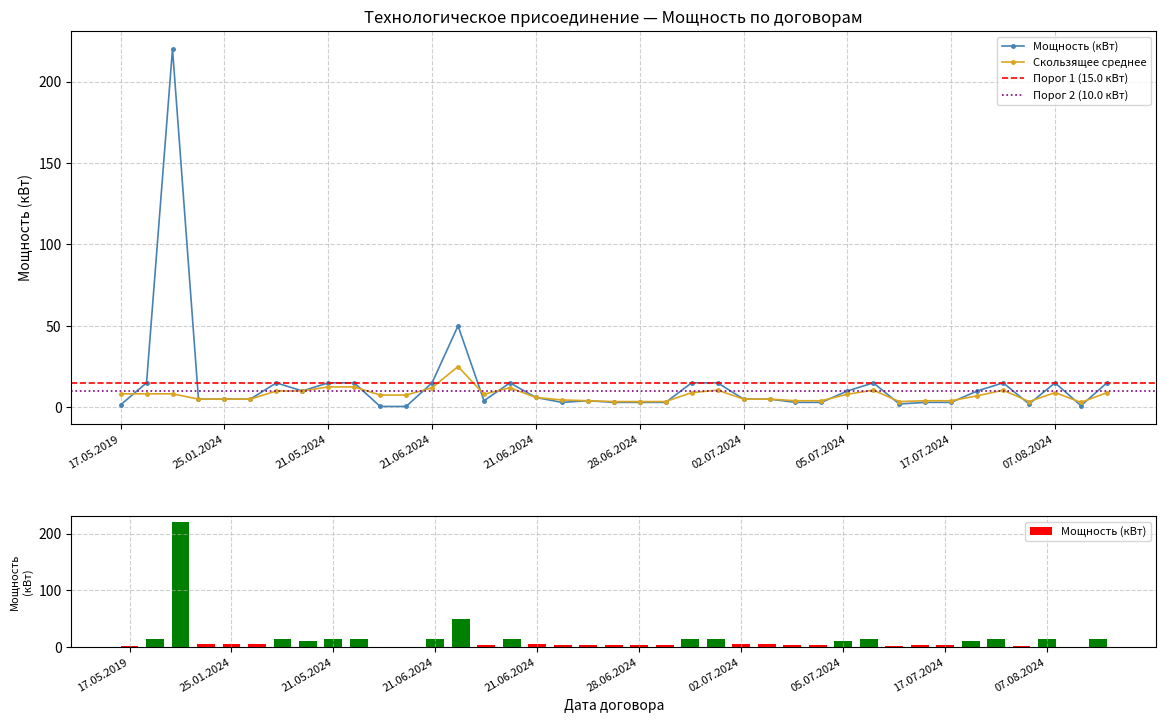

List the series in order of their peak value, lowest first.

Скользящее среднее, Мощность (кВт)